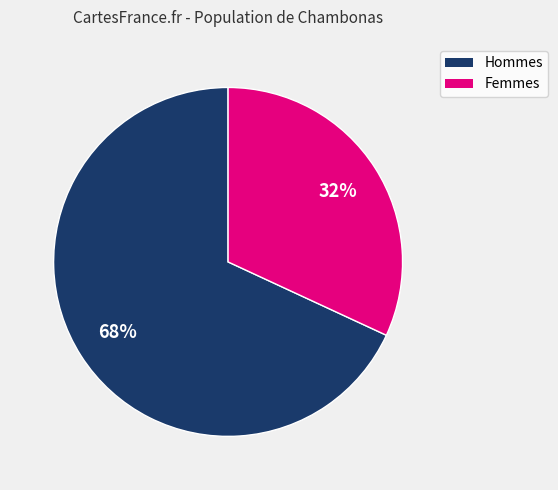

To the nearest percent, what is the average slice percentage?

50%